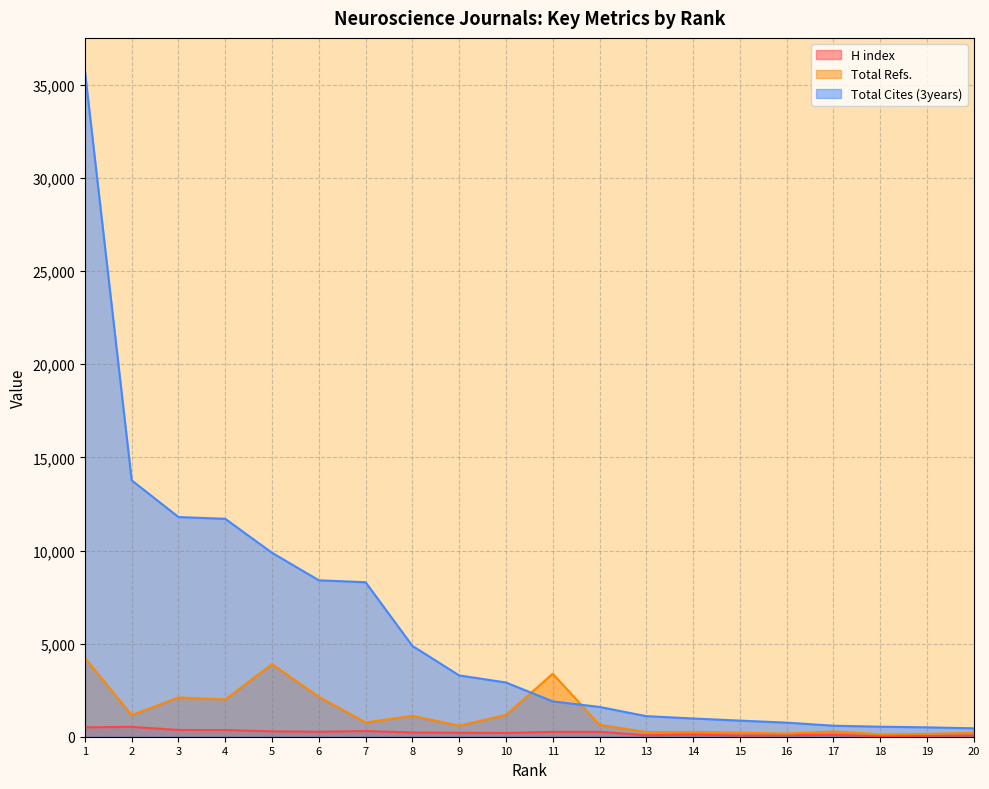

Does the chart have visible grid lines?

Yes